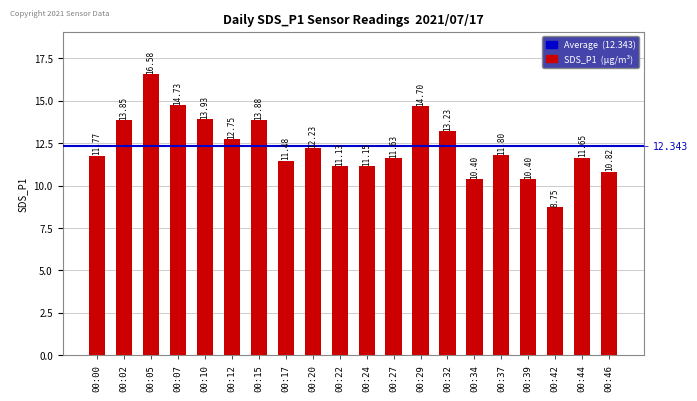

Reading left to right, extract all data points from this chart.

00:00=11.8	00:02=13.8	00:05=16.6	00:07=14.7	00:10=13.9	00:12=12.8	00:15=13.9	00:17=11.5	00:20=12.2	00:22=11.1	00:24=11.2	00:27=11.6	00:29=14.7	00:32=13.2	00:34=10.4	00:37=11.8	00:39=10.4	00:42=8.8	00:44=11.7	00:46=10.8